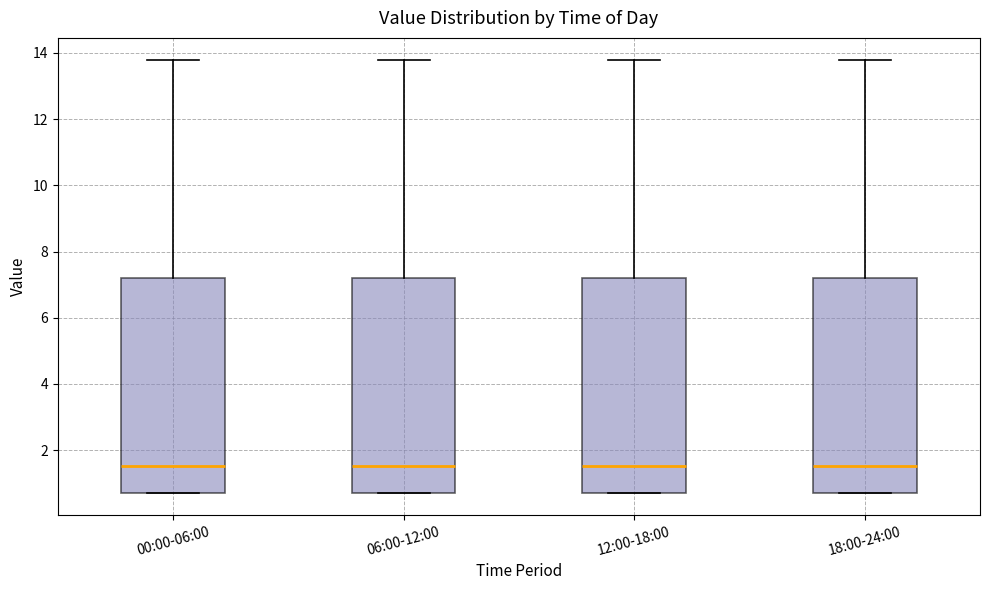

Where is the lower edge of the box for 18:00-24:00 on the y-axis? The values are not printed on the chart, so give them approximately, as read against the axis.

0.8